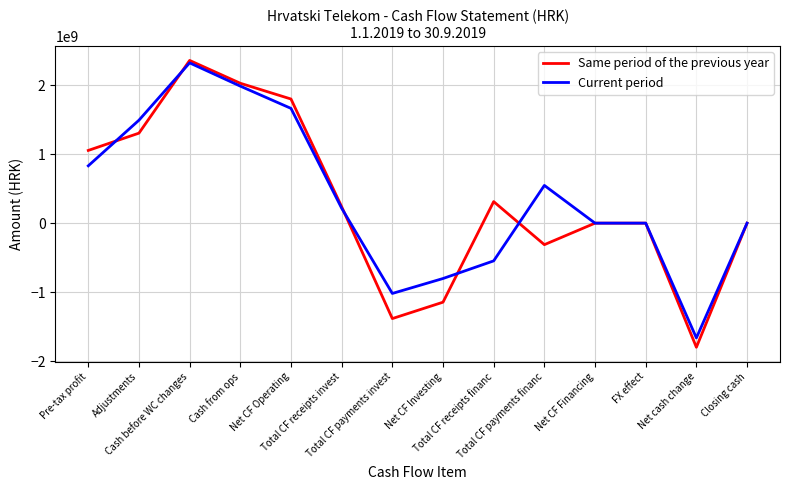

What is the total value across all series at Cash before WC changes?

4684794924